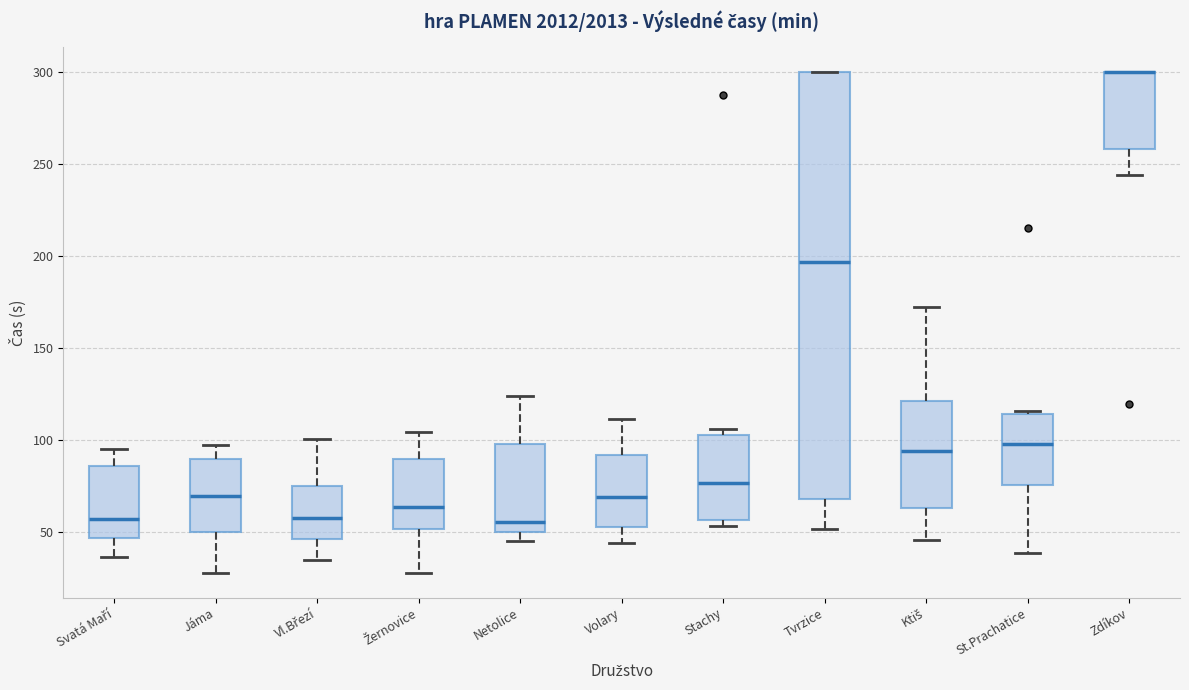

Reading left to right, transcribe this box plot: for each box, give where its median line is, the range the box spans, and where its two whiskers end, as read against the y-axis. The values are not printed on the chart, so give them approximately, as read against the axis.

Svatá Maří: median 55, box 45 to 85, whiskers 35 to 95
Jáma: median 70, box 50 to 90, whiskers 30 to 95
Vl.Březí: median 55, box 45 to 75, whiskers 35 to 100
Žernovice: median 65, box 50 to 90, whiskers 30 to 105
Netolice: median 55, box 50 to 100, whiskers 45 to 125
Volary: median 70, box 55 to 90, whiskers 45 to 110
Stachy: median 75, box 55 to 105, whiskers 55 (just below the box's lower edge) to 105 (just above the box's upper edge)
Tvrzice: median 195, box 70 to 300, whiskers 50 to 300
Ktiš: median 95, box 65 to 120, whiskers 45 to 170
St.Prachatice: median 100, box 75 to 115, whiskers 40 to 115 (just above the box's upper edge)
Zdíkov: median 300 (drawn on the box's upper edge), box 260 to 300, whiskers 245 to 300